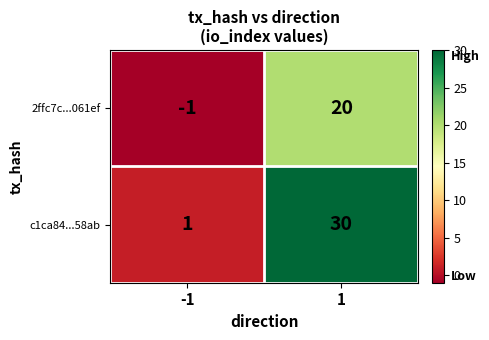

Count the number of categories in the chart.

2